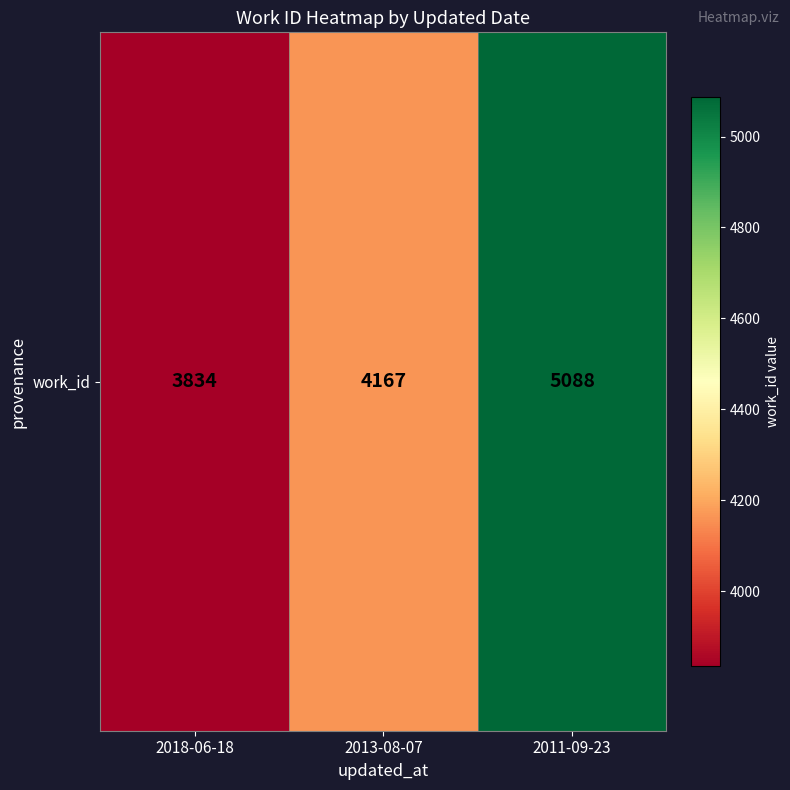

The value at 2011-09-23 is 5088. True or false?

True